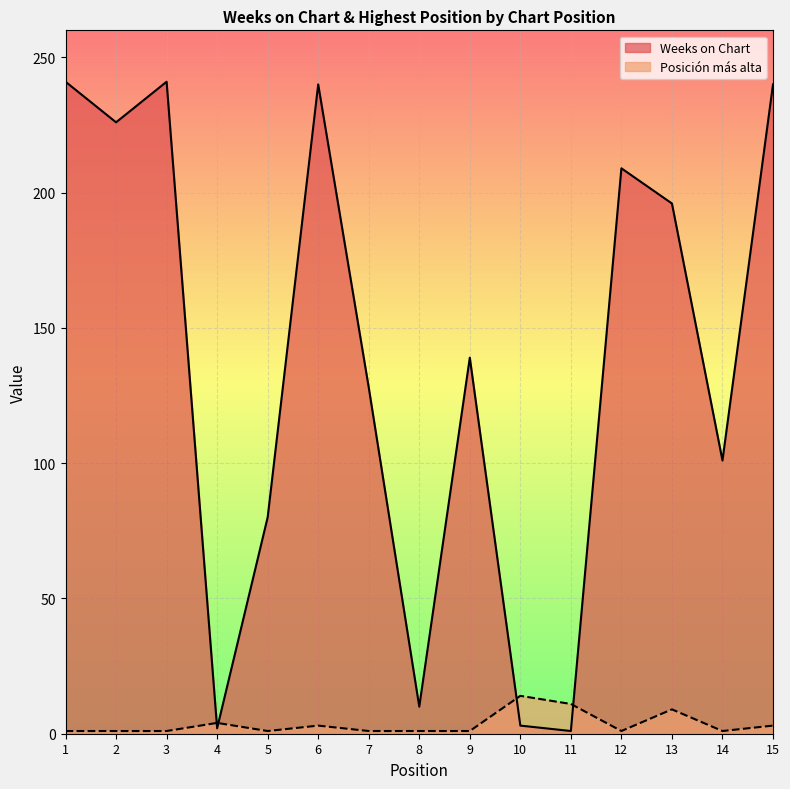

How many data points in Posicion mas alta are above 1?

6